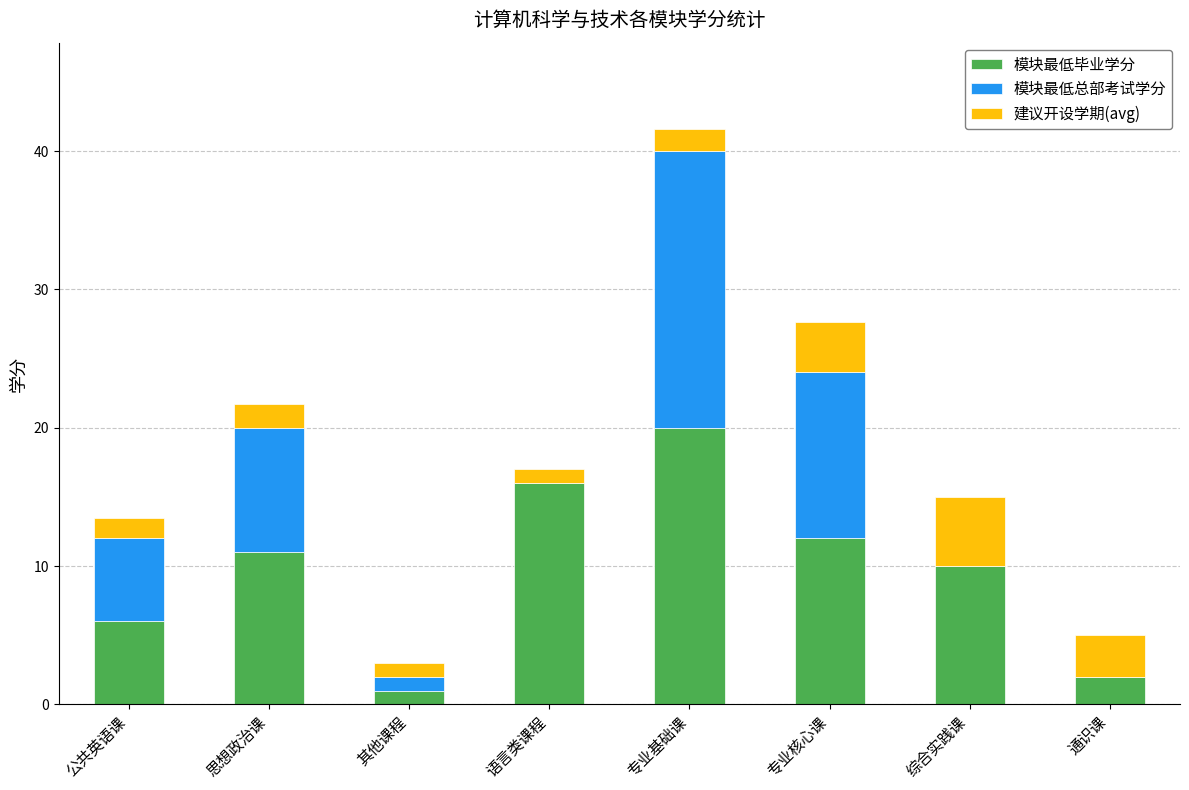

At which category is the sum across all series the highest?

专业基础课